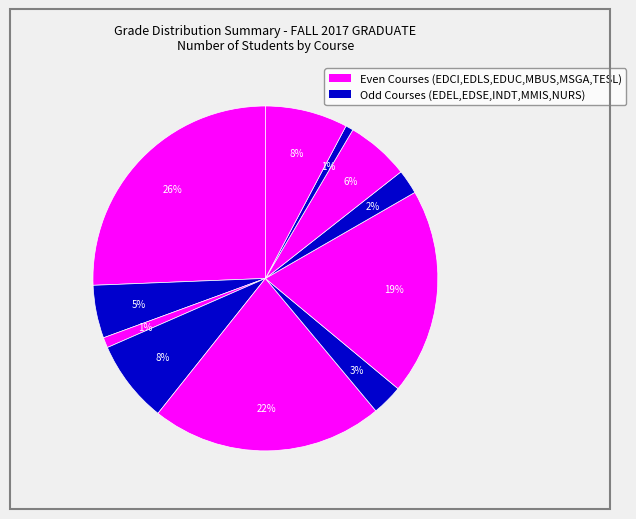

How many segments does this pie chart have?

11